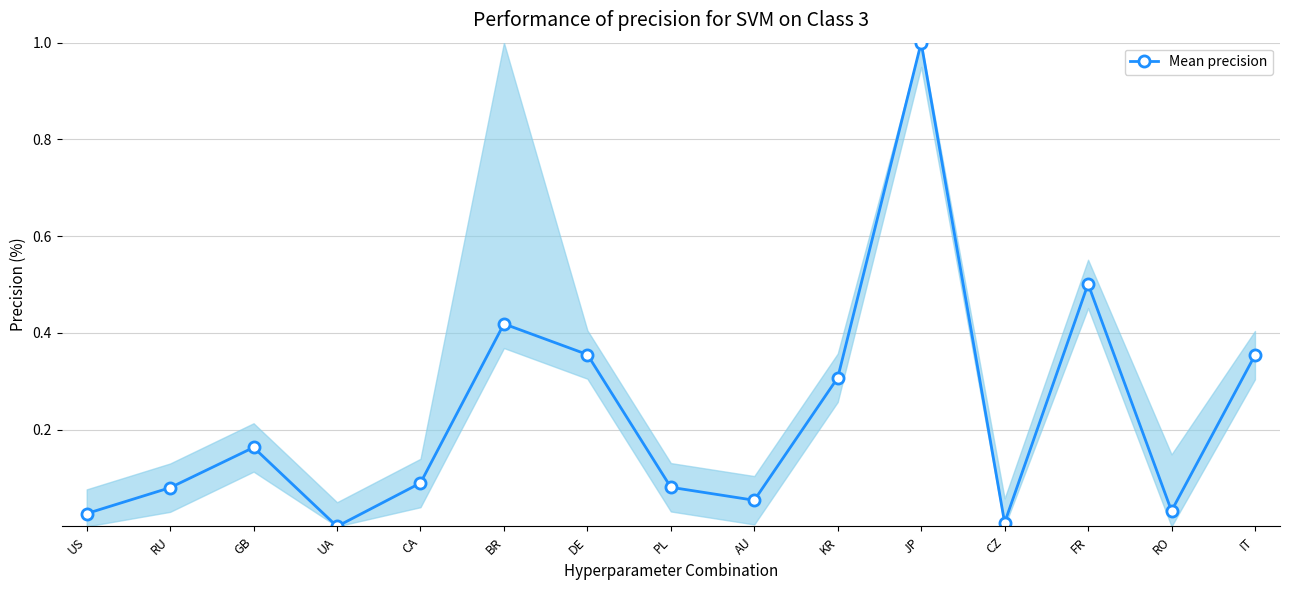

How many lines are shown in the chart?

1